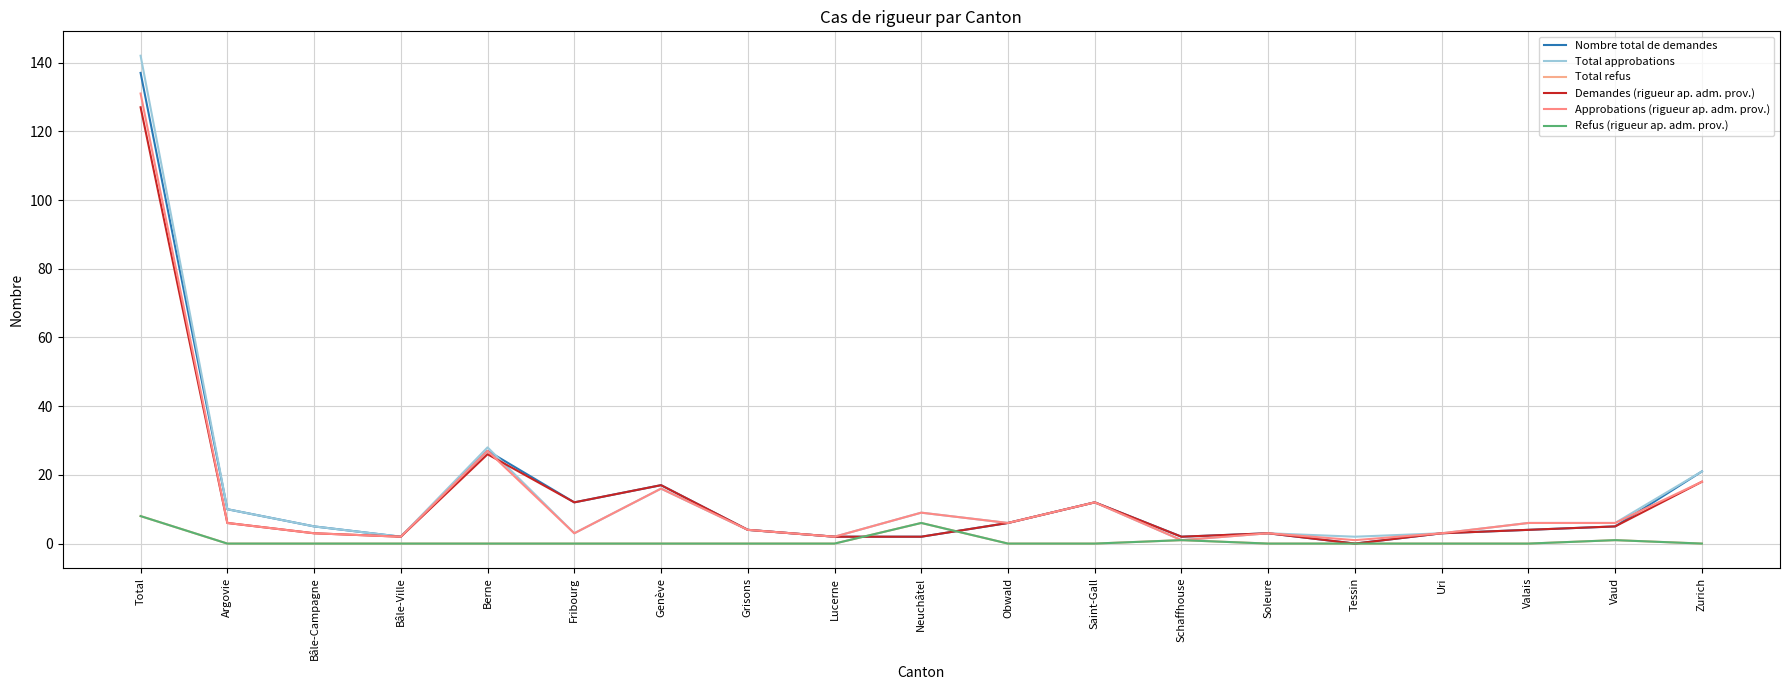

What is the greatest value displayed?

142